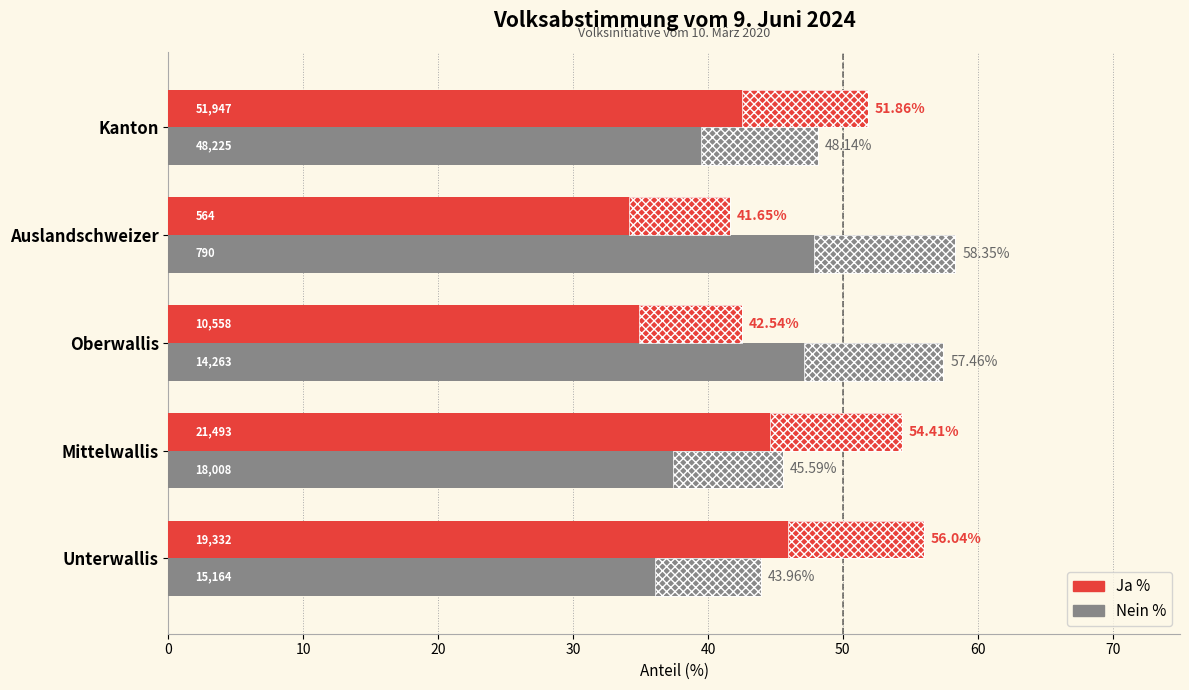

At Kanton, list the series in order from smallest to largest.

Nein %, Ja %